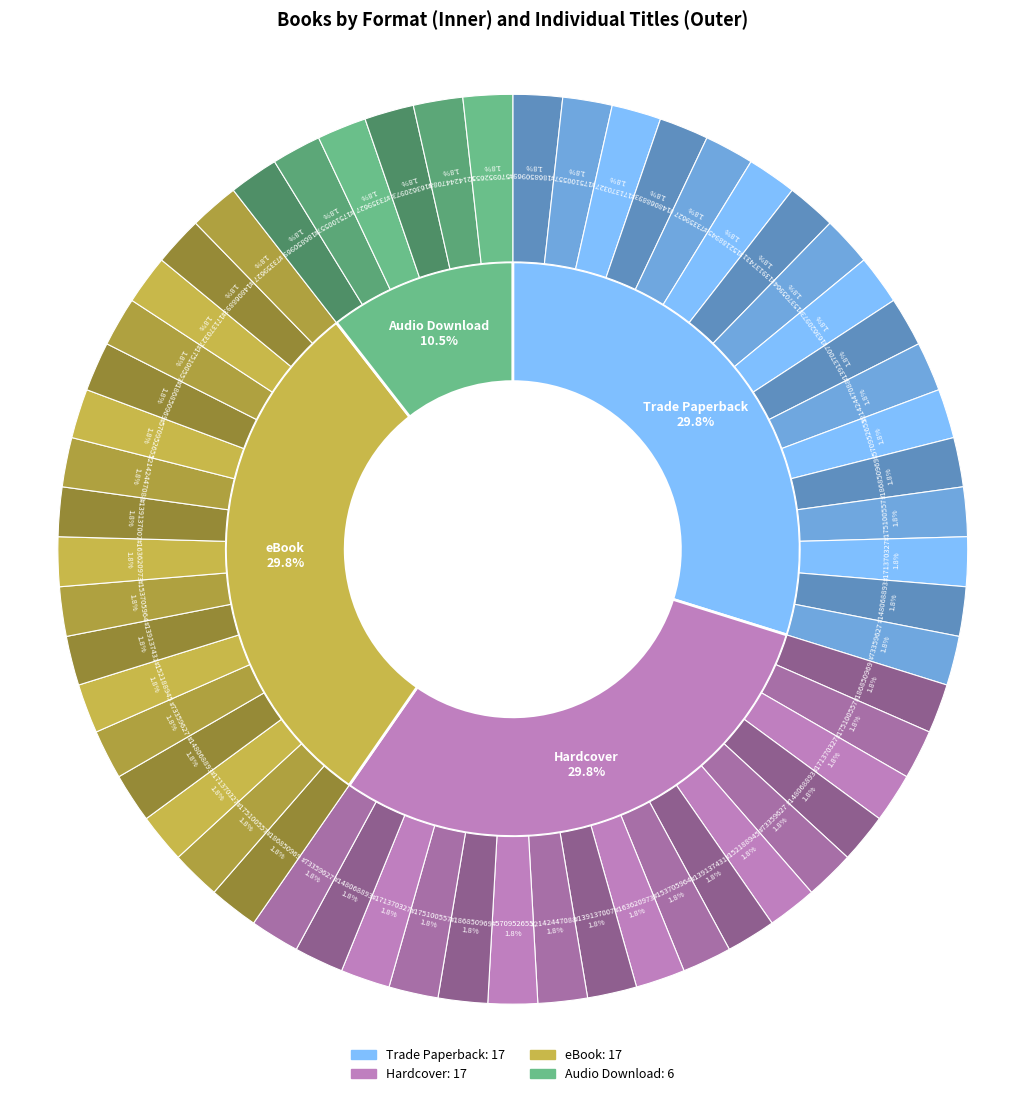

The Trade Paperback slice represents 30% of the pie. True or false?

True